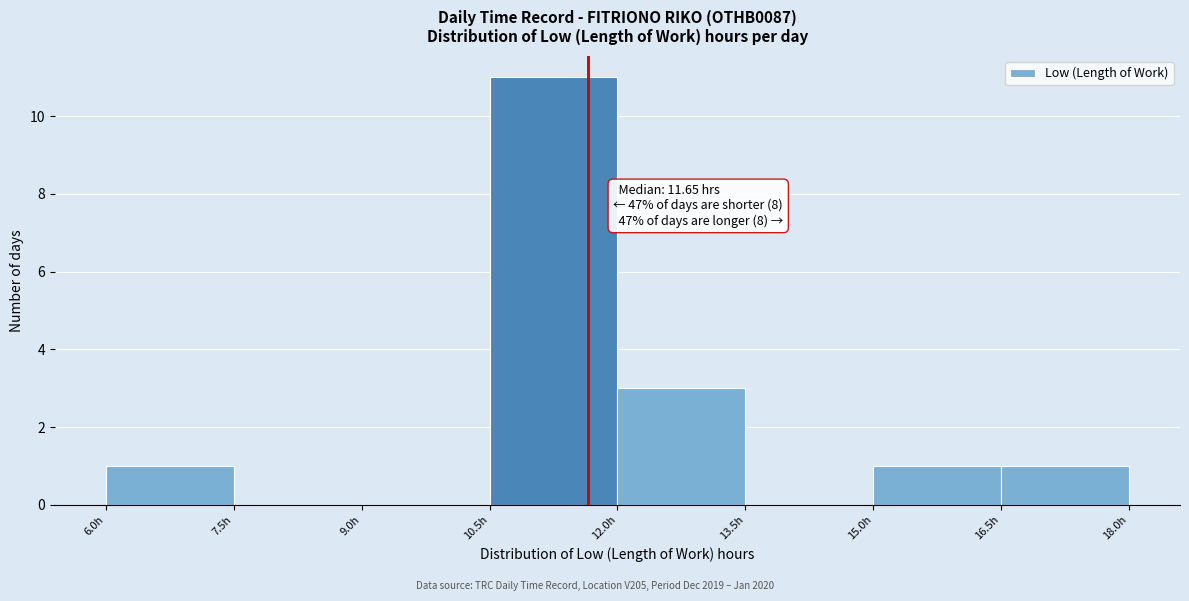

Which range on the x-axis has the tallest bar?

10.5 to 12.0